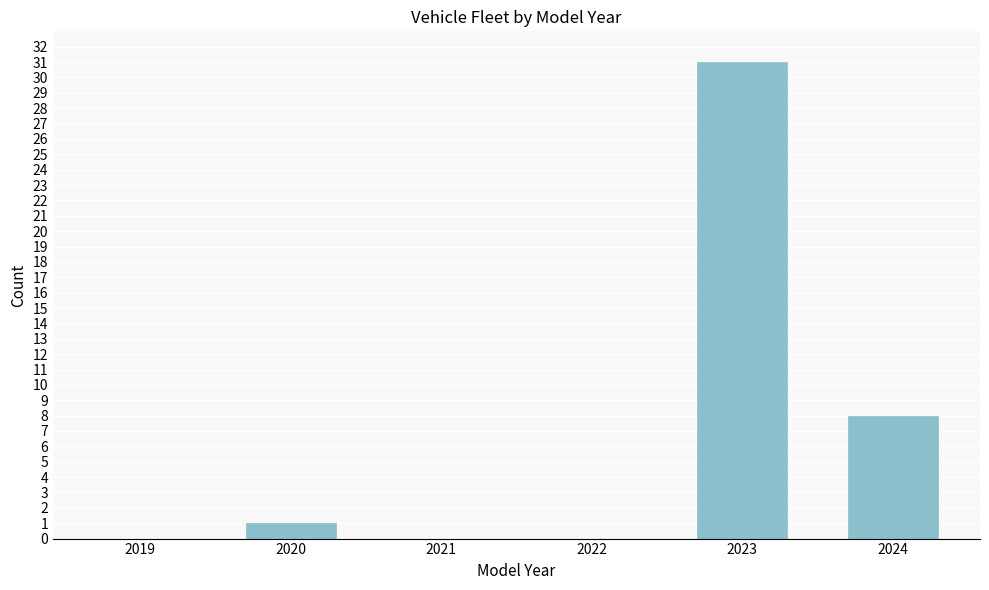

Reading left to right, what are all the values shown in this chart?

2019=0	2020=1	2021=0	2022=0	2023=31	2024=8